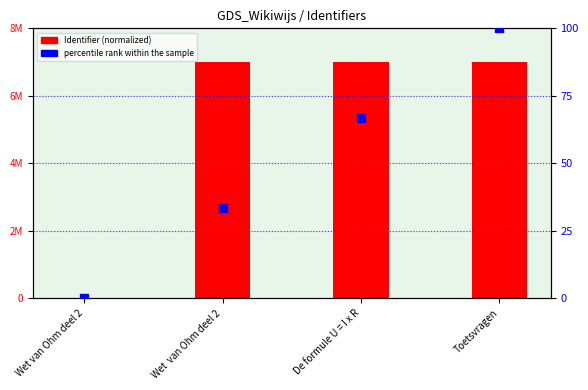

Which series reaches the minimum Y coordinate?

Identifier (normalized)